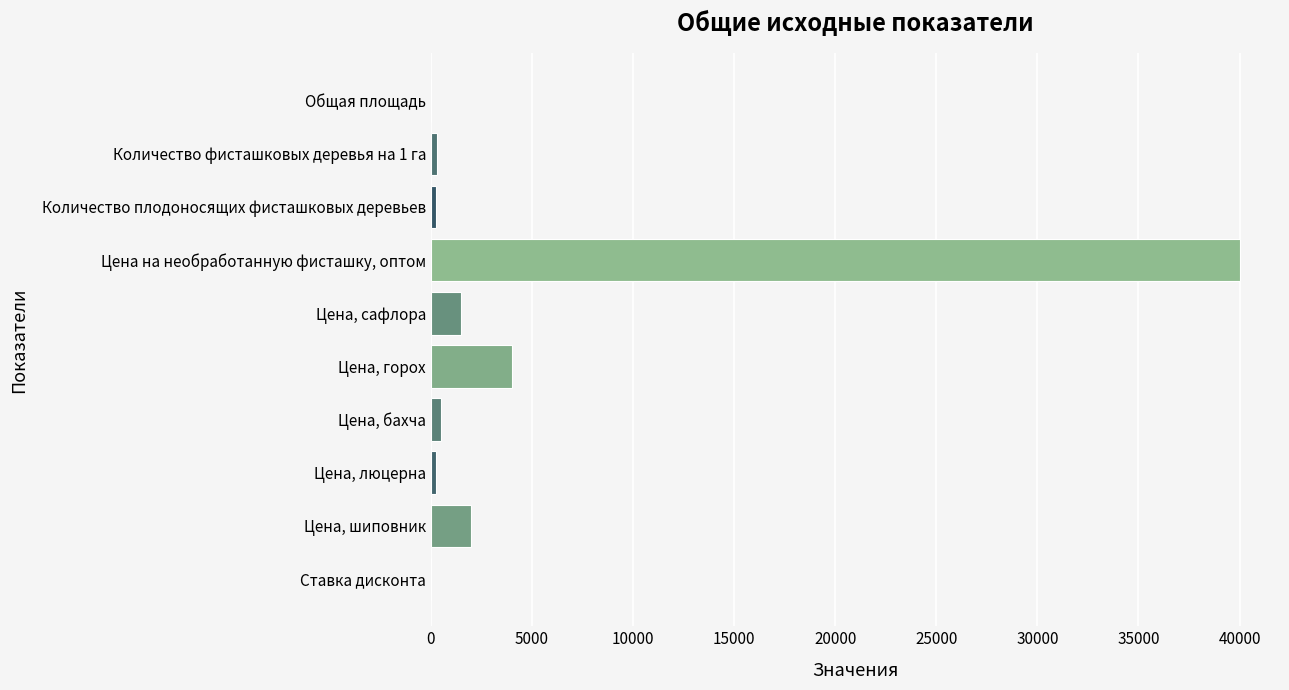

Between Цена на необработанную фисташку, оптом and Цена, шиповник, which is larger?

Цена на необработанную фисташку, оптом